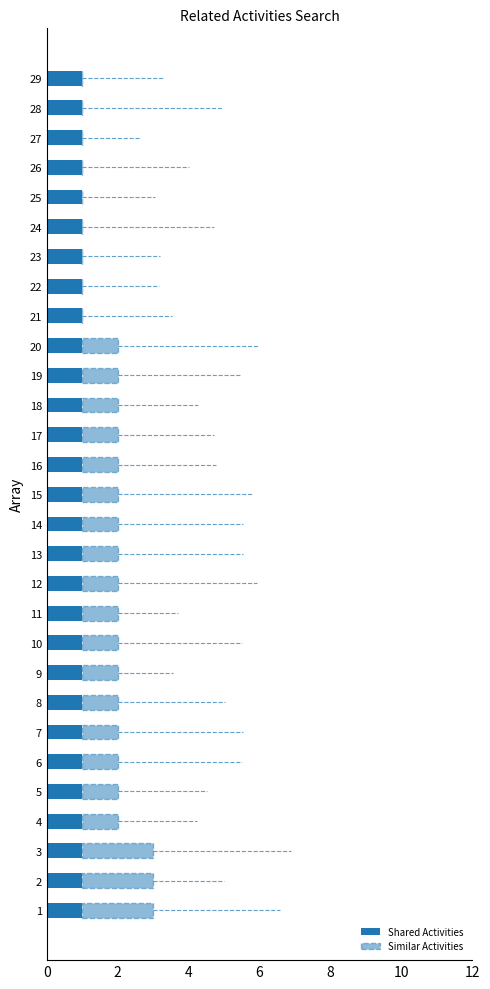

Which series has the largest range (max minus min)?

Similar Activities